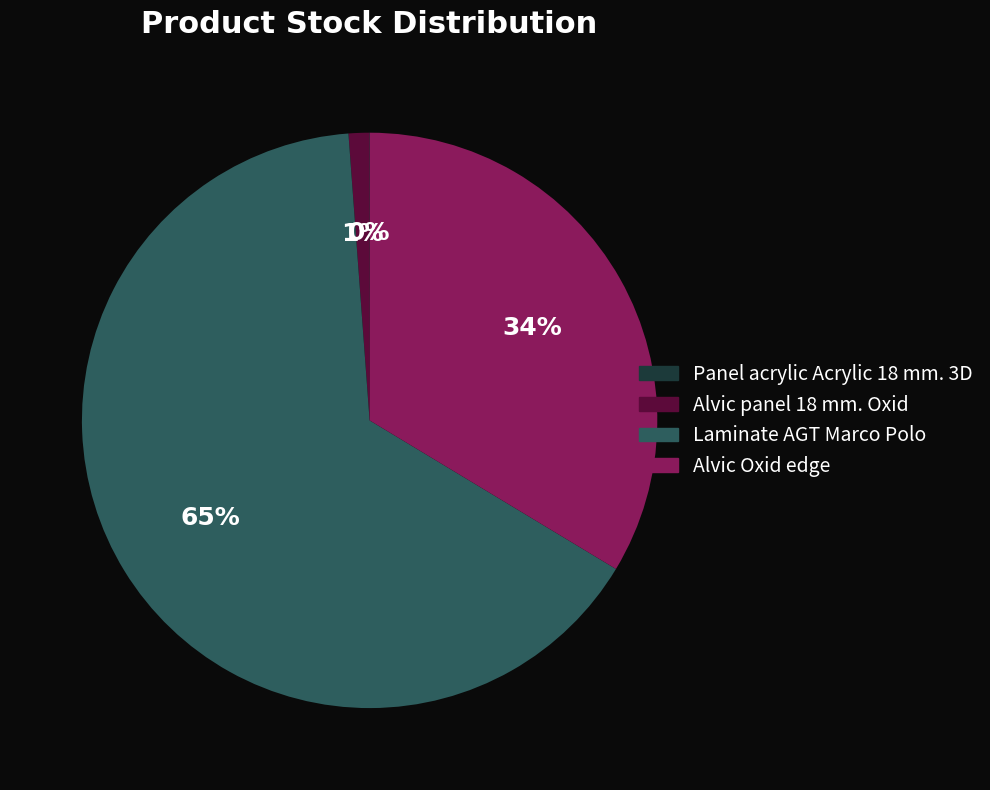

To the nearest percent, what is the difference between the largest and smallest slice percentages?

65%